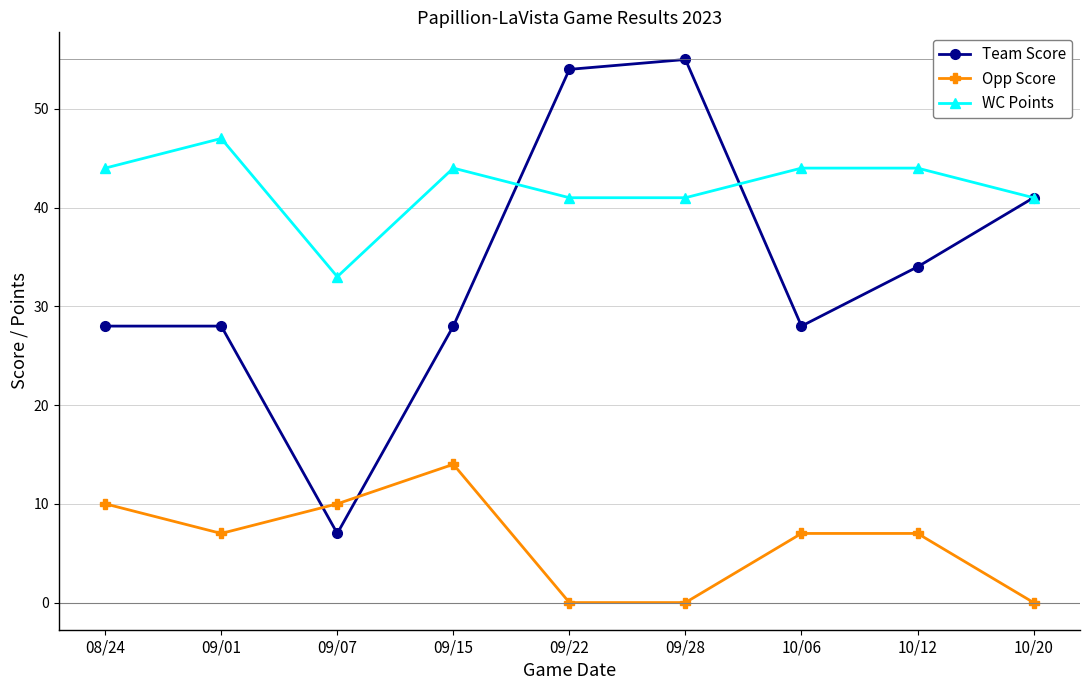

Is the value of Opp Score at 09/01 greater than the value of WC Points at 09/22?

No